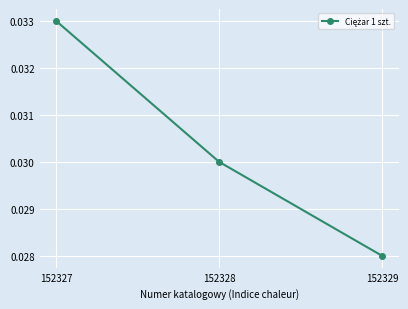

At which category does the chart reach its minimum across all series?

152329